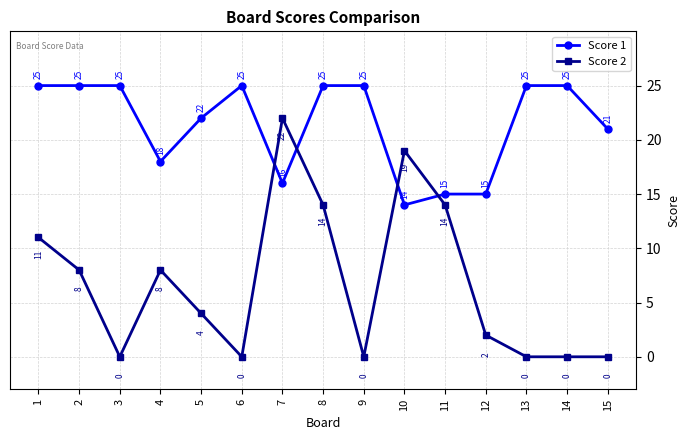

Between 7 and 15, which series saw the biggest shift?

Score 2